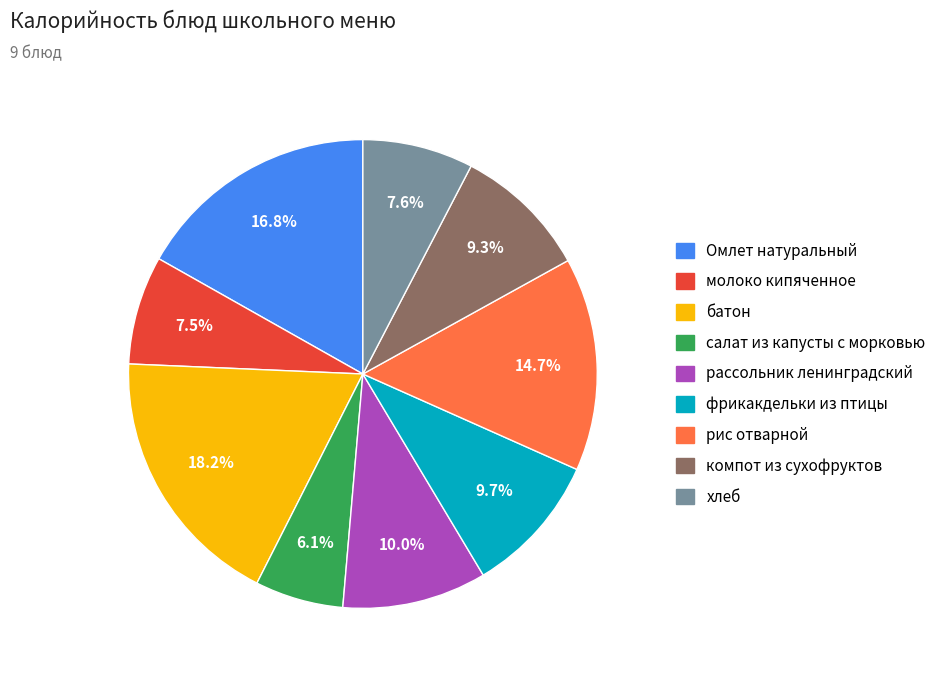

True or false: рассольник ленинградский accounts for 10% of the total.

True